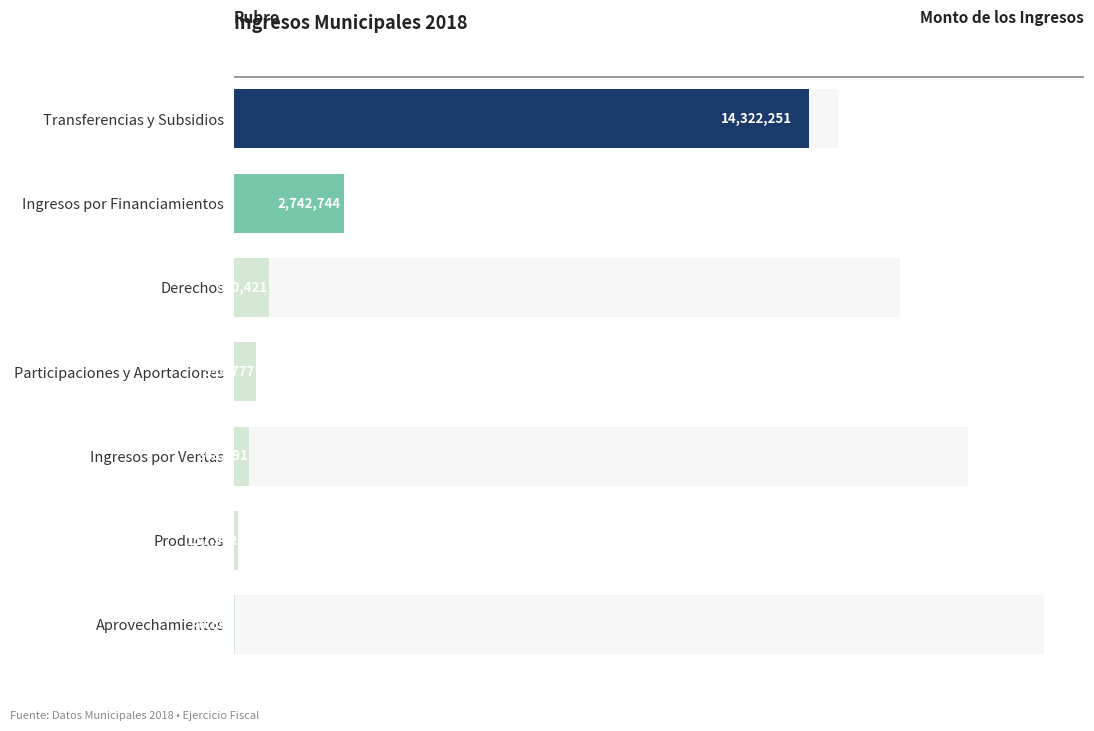

What is the sum of all values?

19018245.0